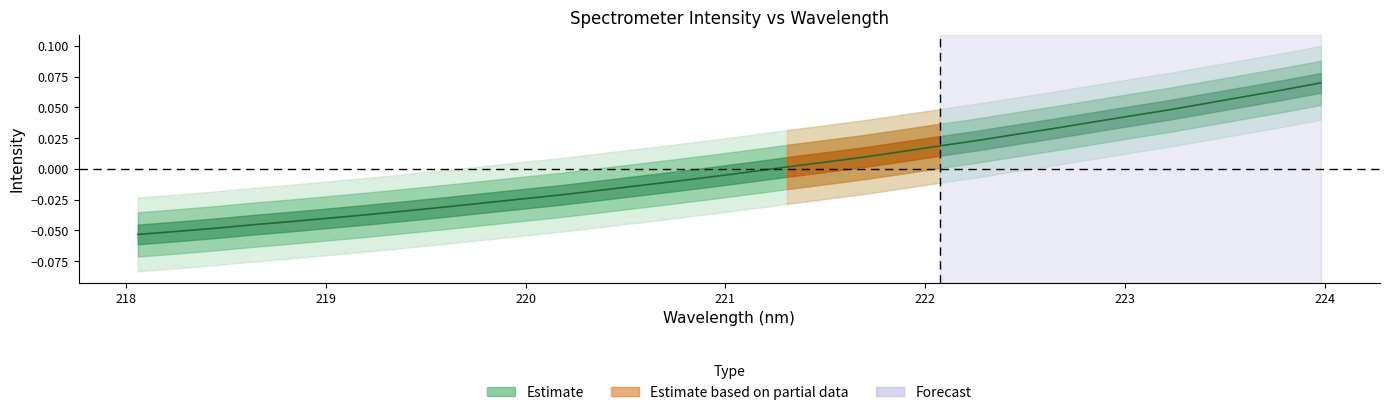

Is it true that the value at 18 is 0.0?

False